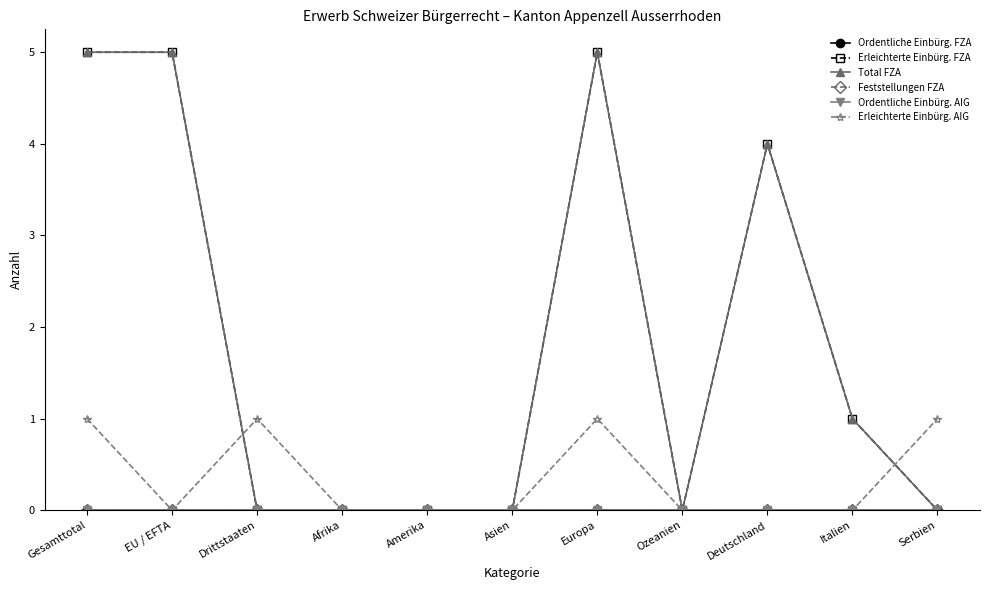

Between Europa and Amerika, which is larger?

Europa